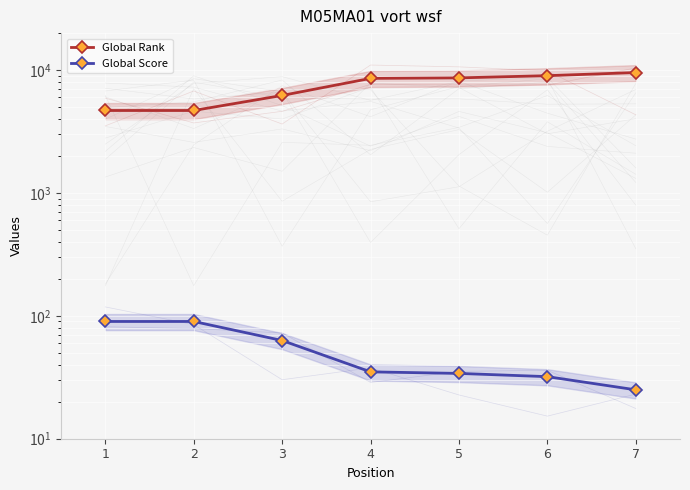

How many data points in Global Score are less than 35?

3